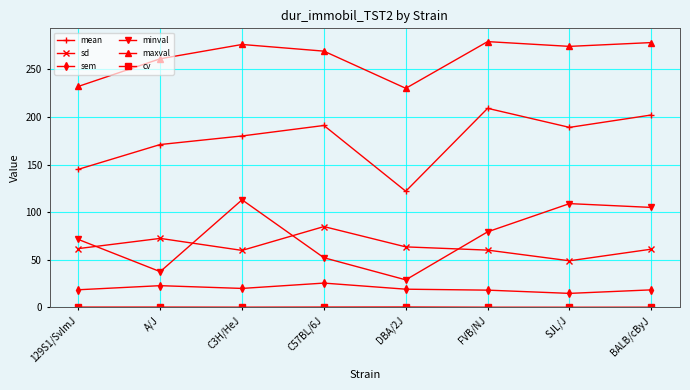

True or false: sem and minval cross at least once.

False